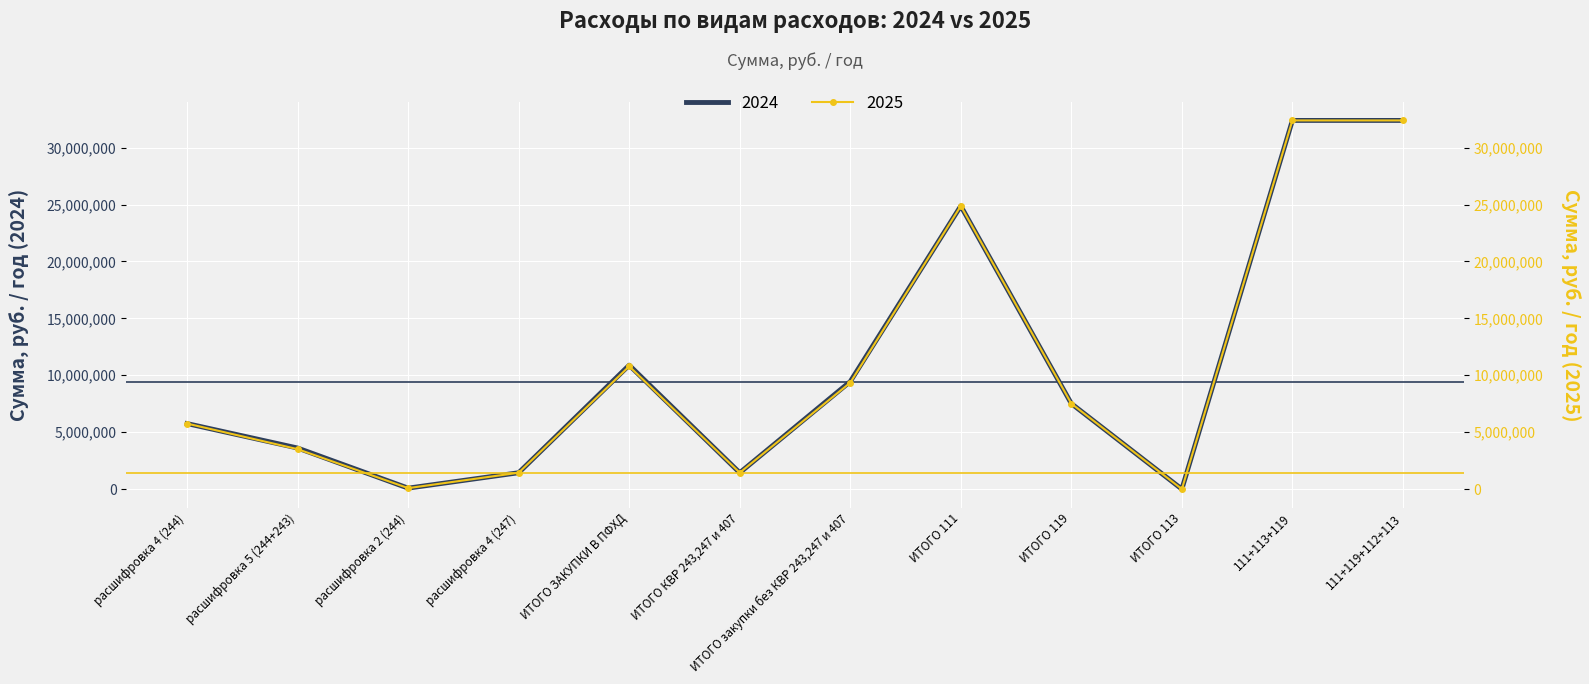

At which category is the sum across all series the highest?

111+113+119